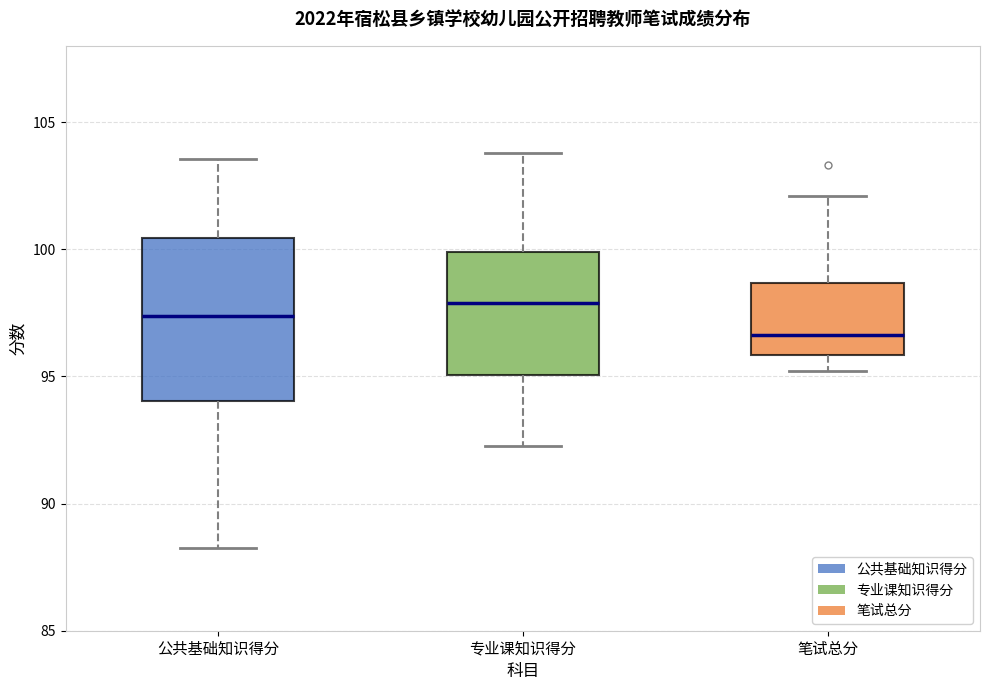

Where is the lower edge of the box for 公共基础知识得分 on the y-axis? The values are not printed on the chart, so give them approximately, as read against the axis.

94.0